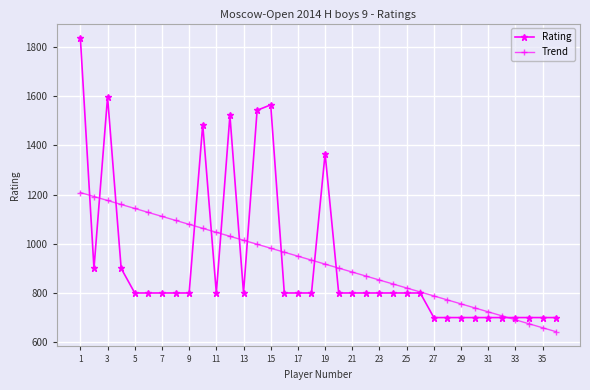

What is the value of the Trend point at the 18th from the left?

933.5